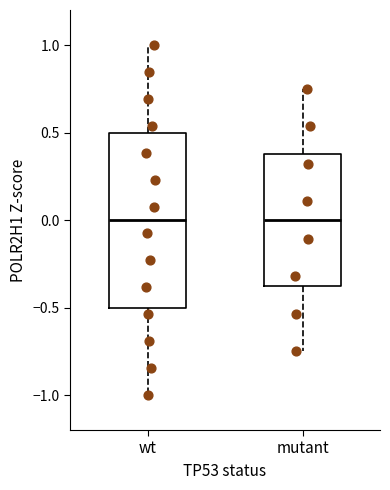

Comparing the boxes themselves (not the whiskers), which one is the tallest?

wt